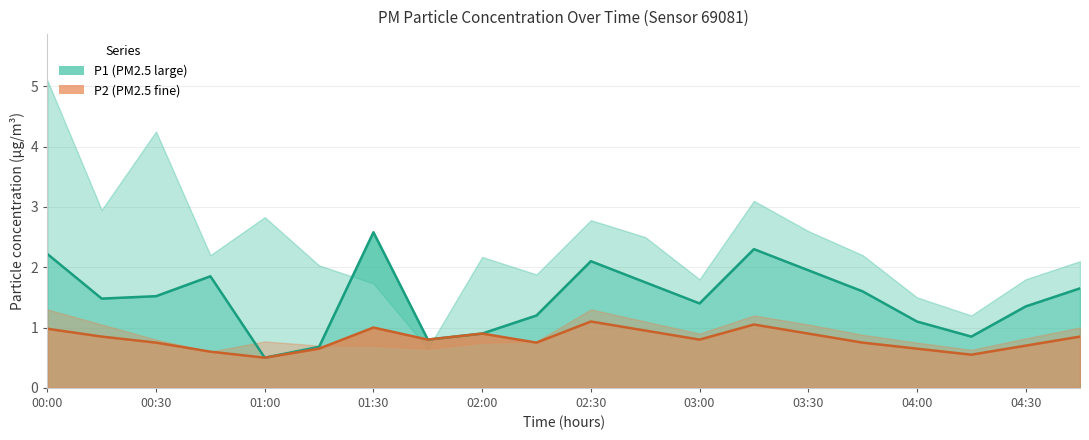

Which has a higher value, 04:30 or 01:00?

04:30